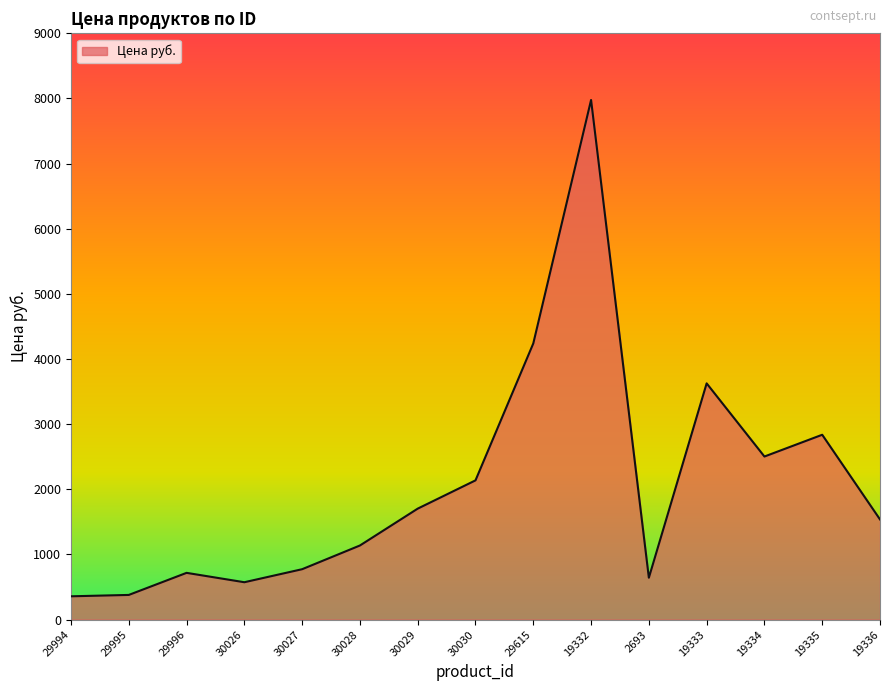

True or false: the data shows 717 at 29996.

True